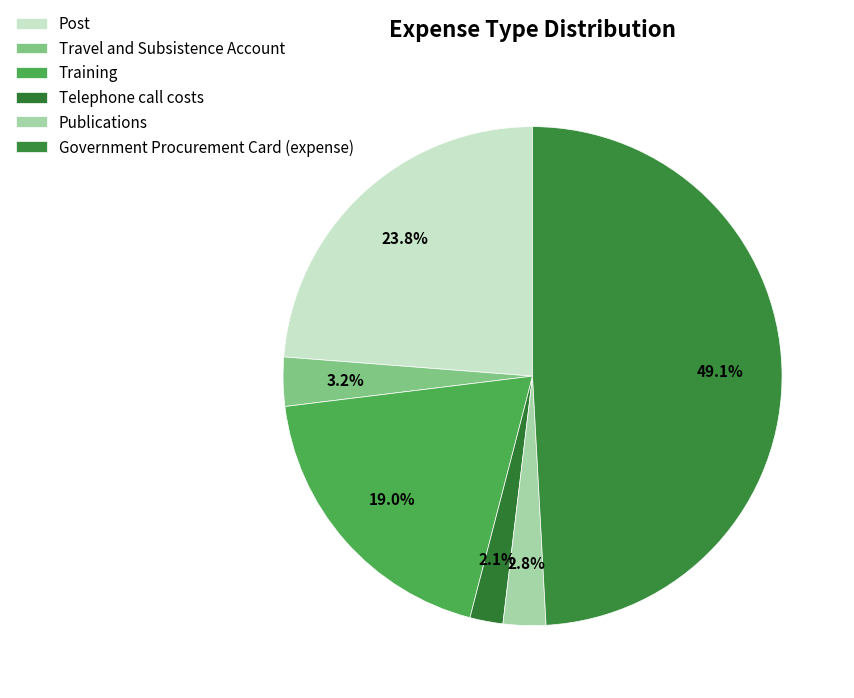

Between Telephone call costs and Post, which is larger?

Post